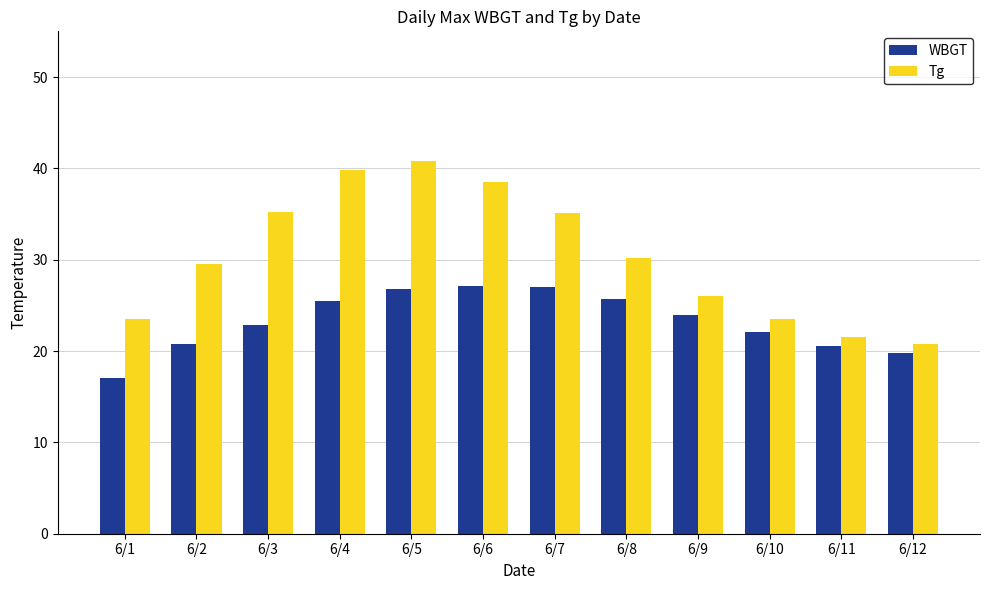

Rank the series by their maximum value, from lowest to highest.

WBGT, Tg